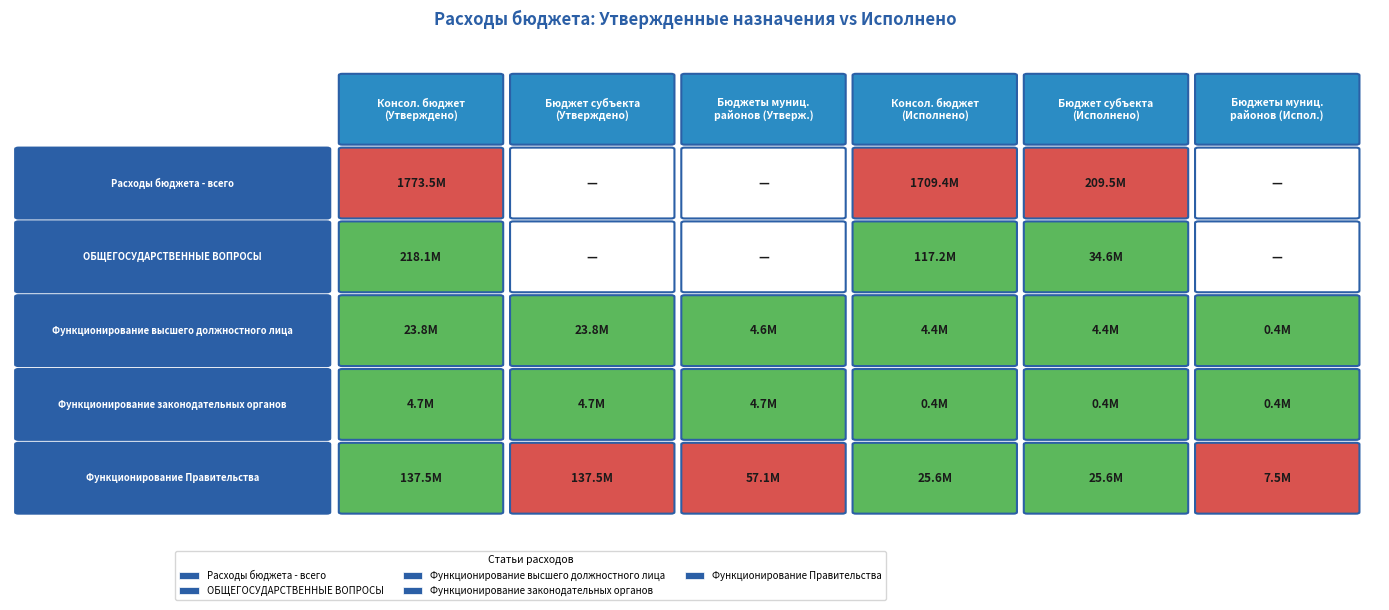

How many distinct data groups are displayed?

5